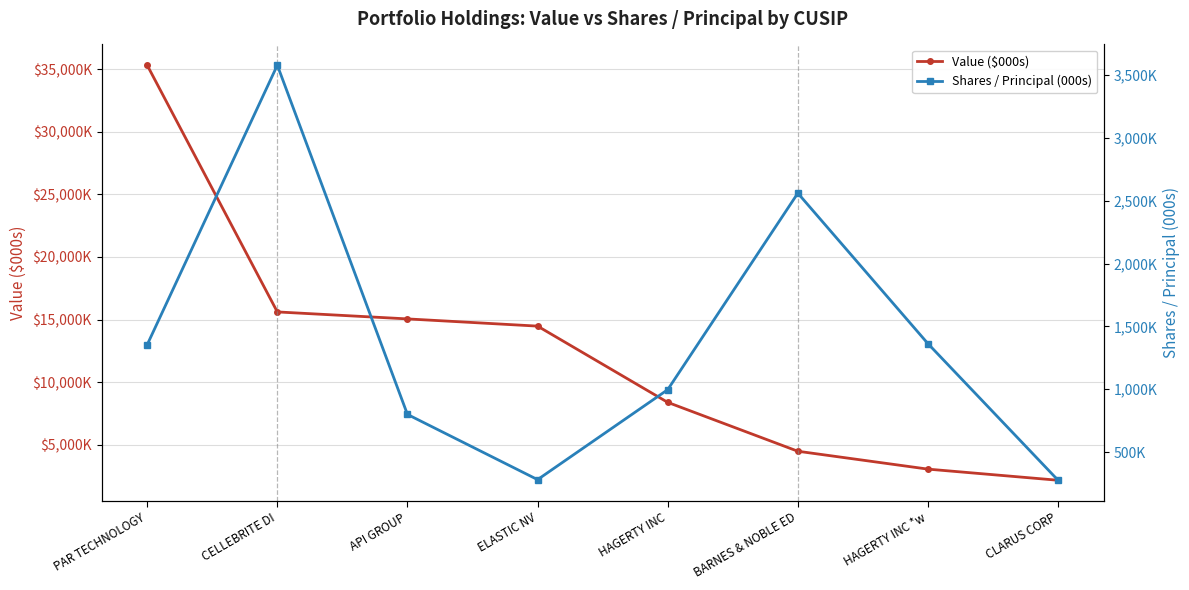

Read the Shares / Principal (000s) value at BARNES & NOBLE ED.

2560.8